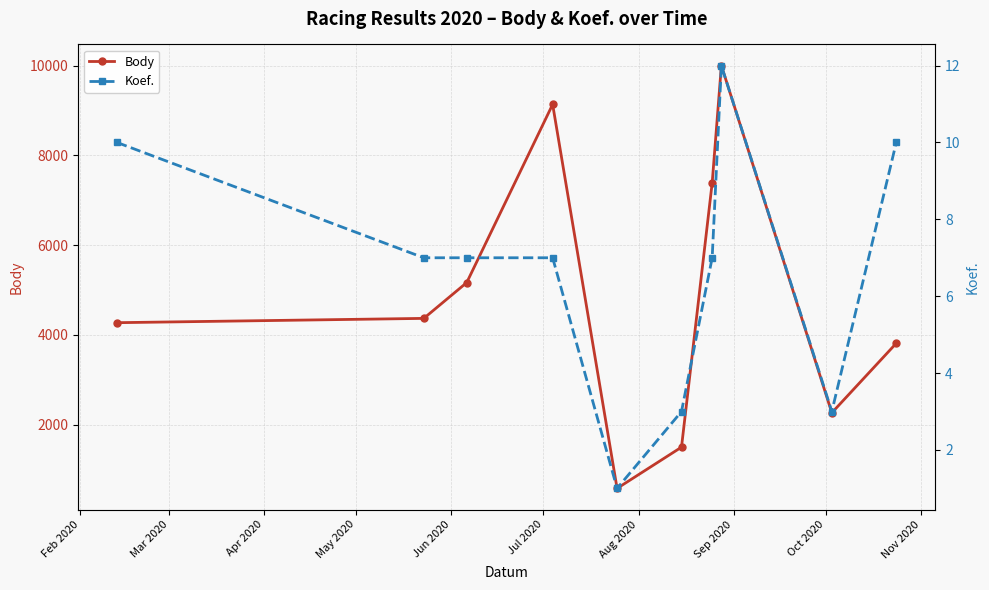

What is the sum of all Body values?

48477